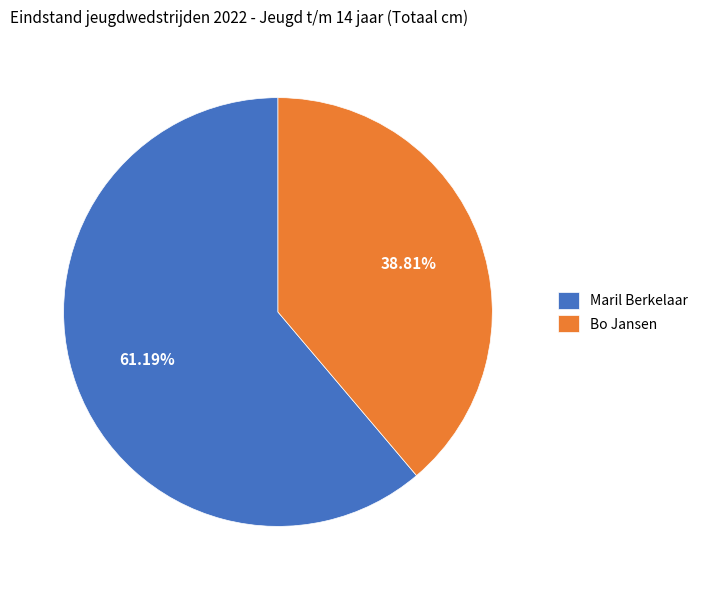

Do Maril Berkelaar and Bo Jansen together represent more than half of the pie?

Yes